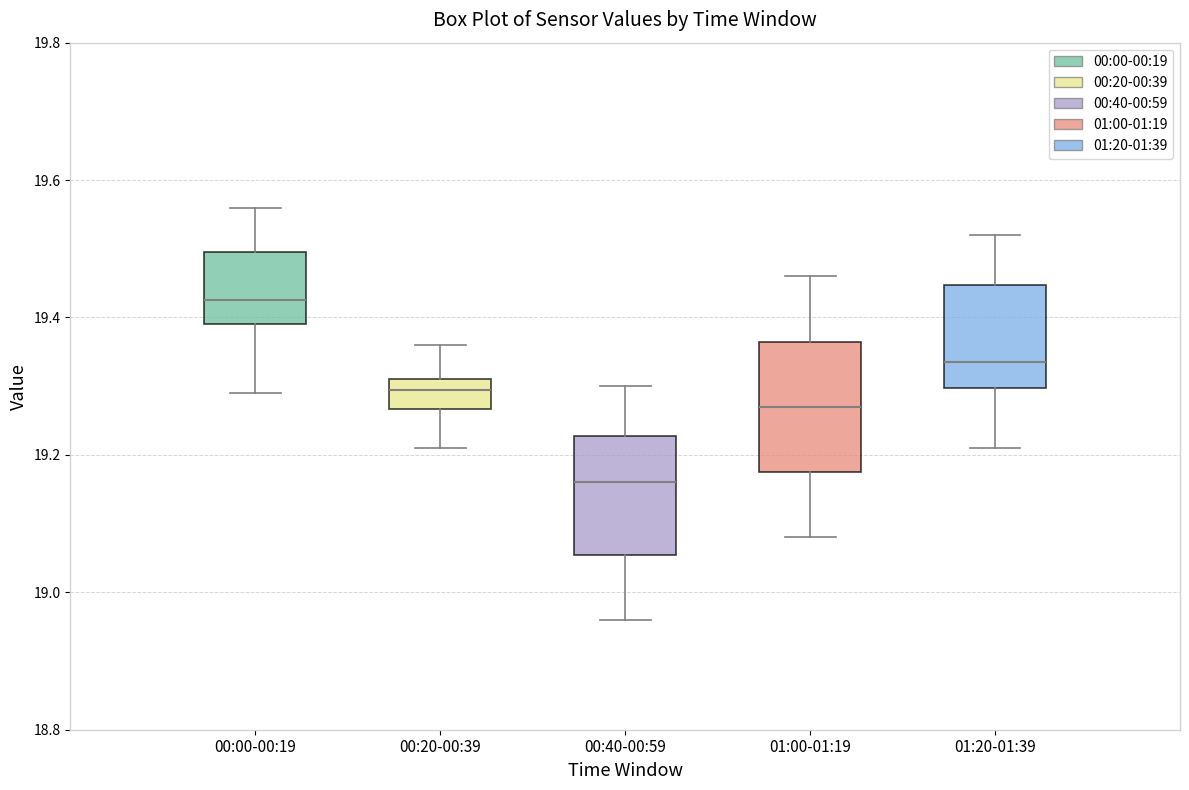

Reading left to right, read every box against the y-axis: the position of its median line, the range the box covers, and the ends of its whiskers. The values are not printed on the chart, so give them approximately, as read against the axis.

00:00-00:19: median 19.42, box 19.40 to 19.50, whiskers 19.30 to 19.56
00:20-00:39: median 19.30, box 19.26 to 19.32, whiskers 19.22 to 19.36
00:40-00:59: median 19.16, box 19.06 to 19.22, whiskers 18.96 to 19.30
01:00-01:19: median 19.28, box 19.18 to 19.36, whiskers 19.08 to 19.46
01:20-01:39: median 19.34, box 19.30 to 19.44, whiskers 19.22 to 19.52